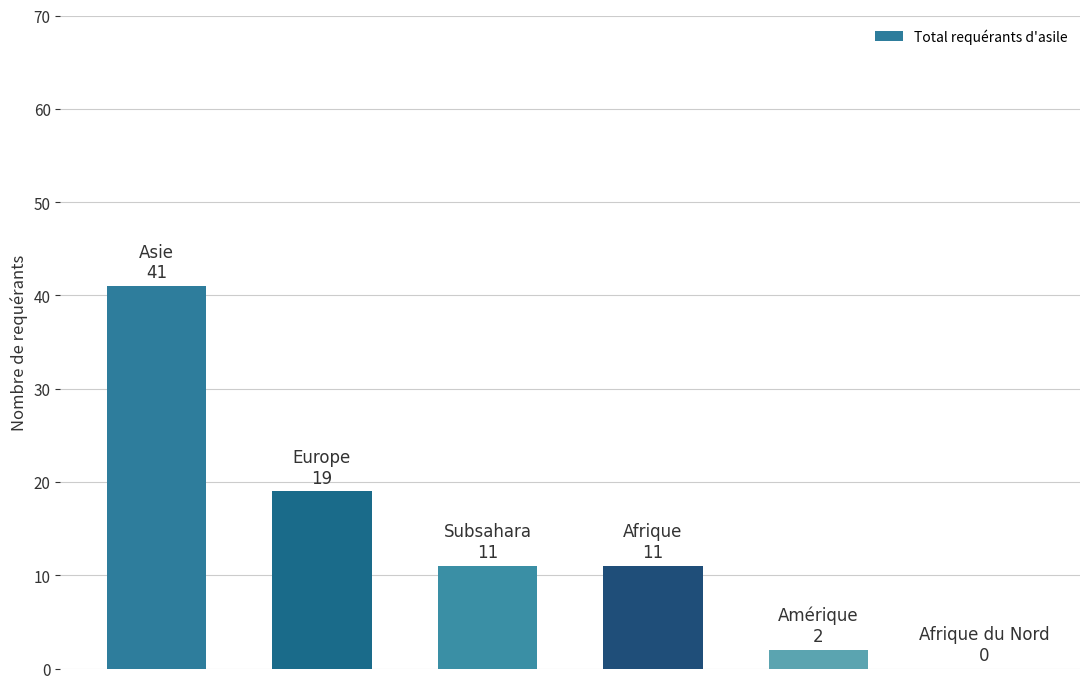

What is the sum of all values?

84